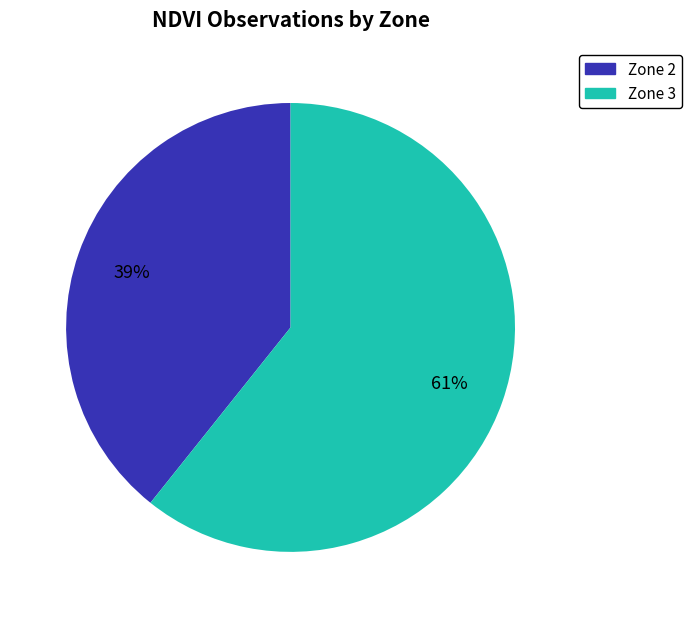

Which slice represents more than half of the pie?

Zone 3